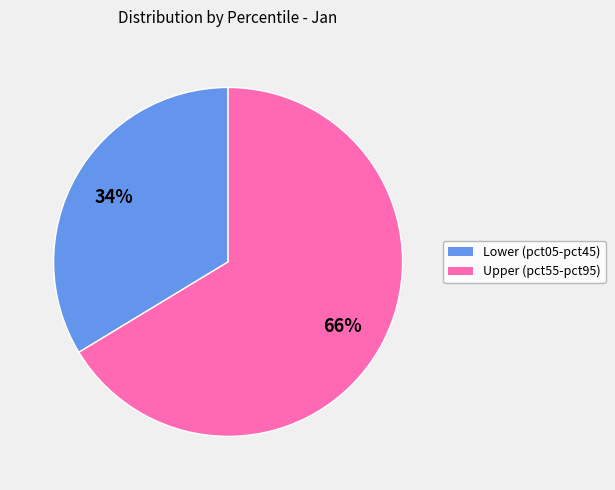

Is it true that Upper (pct55-pct95) is 66% of the pie?

True